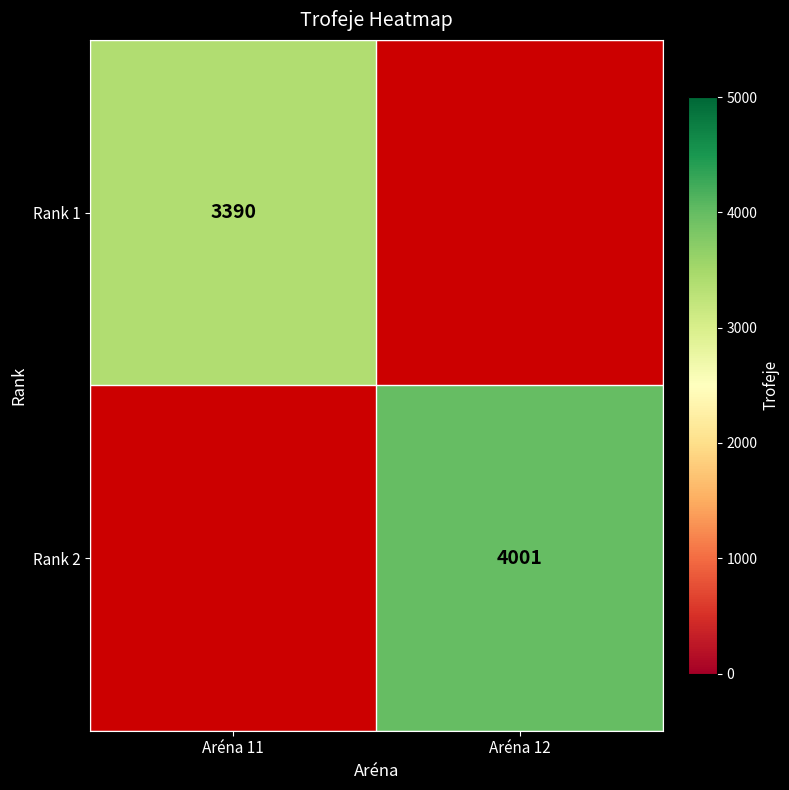

The value of Rank 2 at Aréna 12 is 1565. True or false?

False